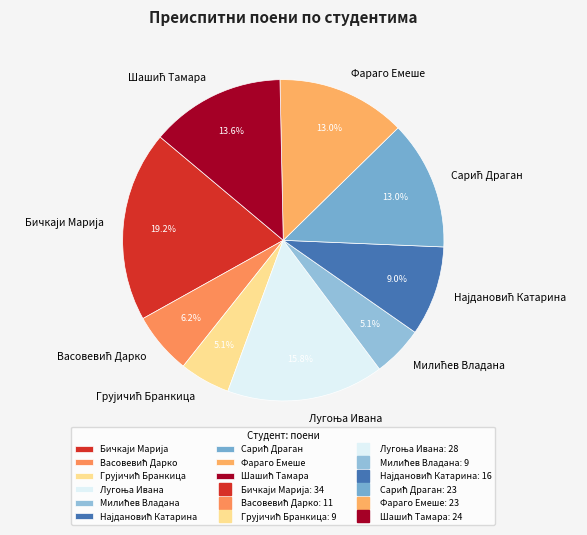

Is there a majority slice in this chart?

No